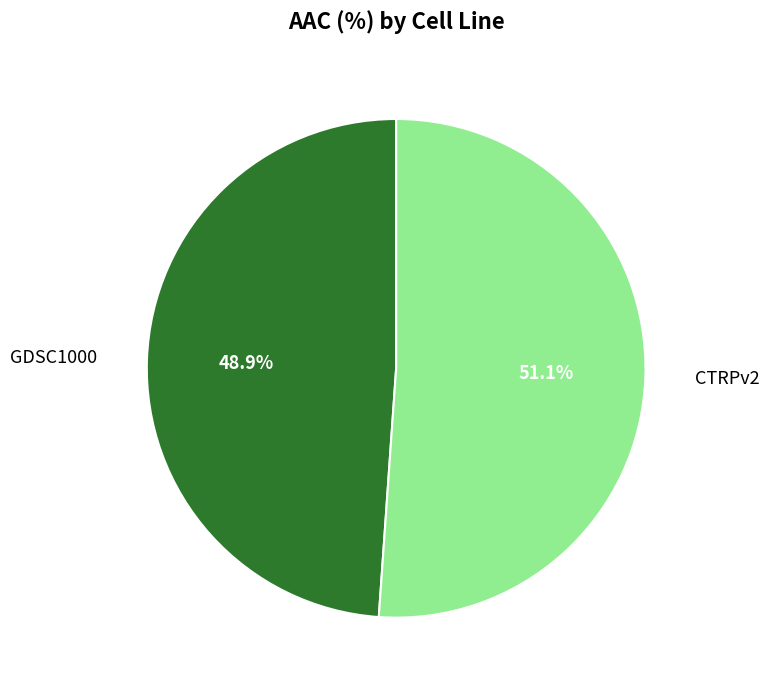

Is there any slice that represents more than half of the pie?

Yes